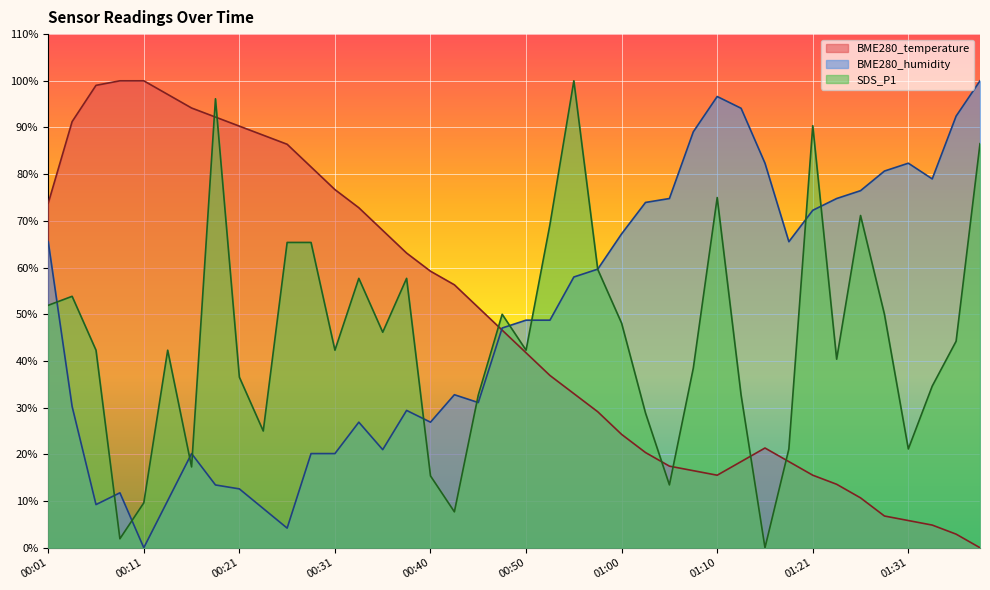

Does the chart display data point markers on the line(s)?

No